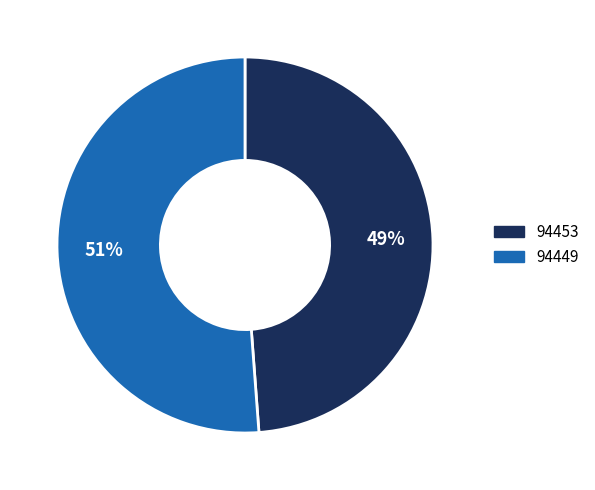

Do 94449 and 94453 together represent more than half of the pie?

Yes